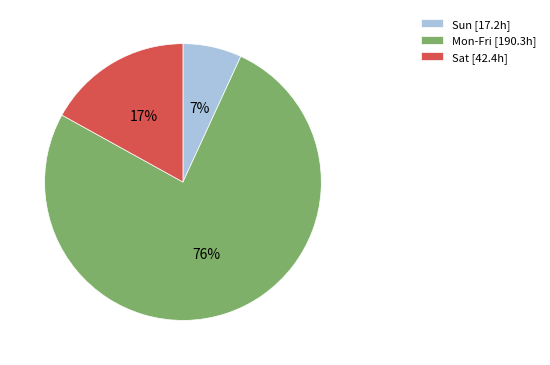

What percentage is the Sun [17.2h] slice, to the nearest percent?

7%